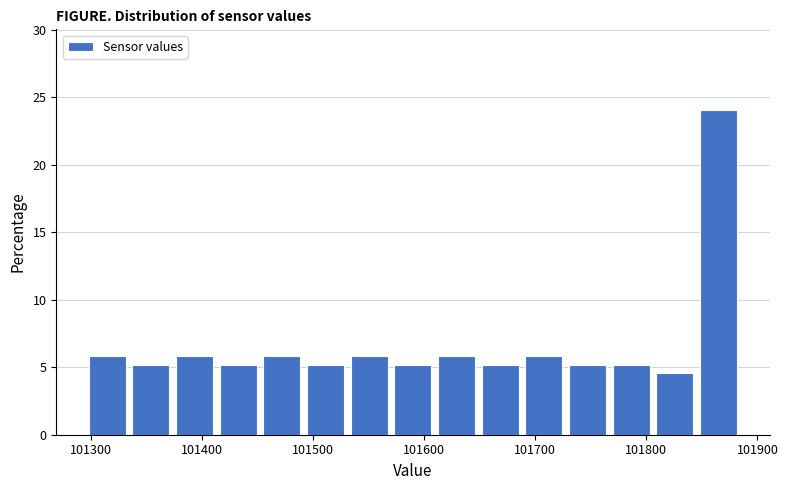

Around what value on the x-axis is the tallest bar? Give the approximate position of its centre, as read against the axis.

101870